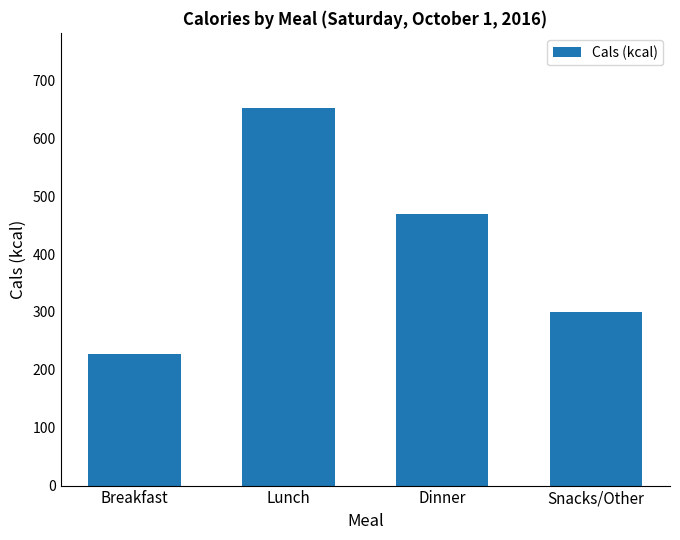

The chart shows a value of 300 at Snacks/Other. True or false?

True